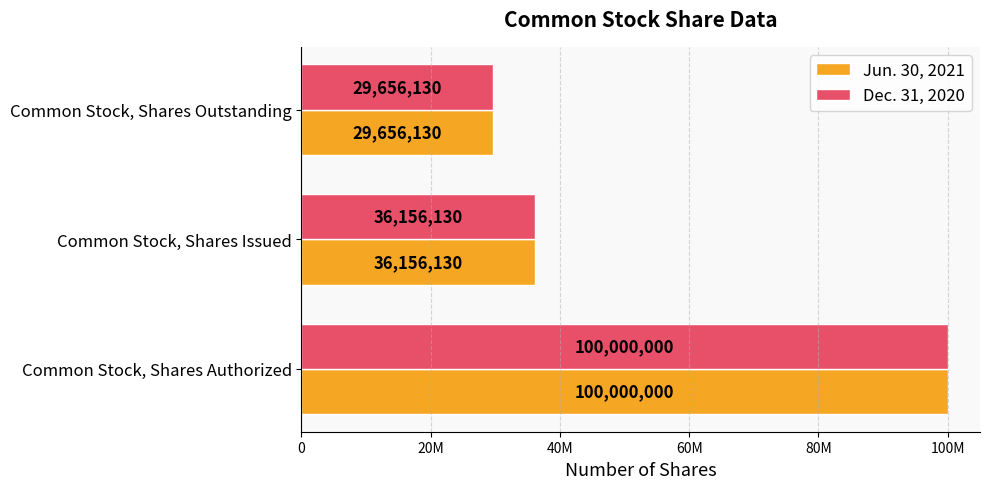

What is the sum of all Dec. 31, 2020 values?

165812260